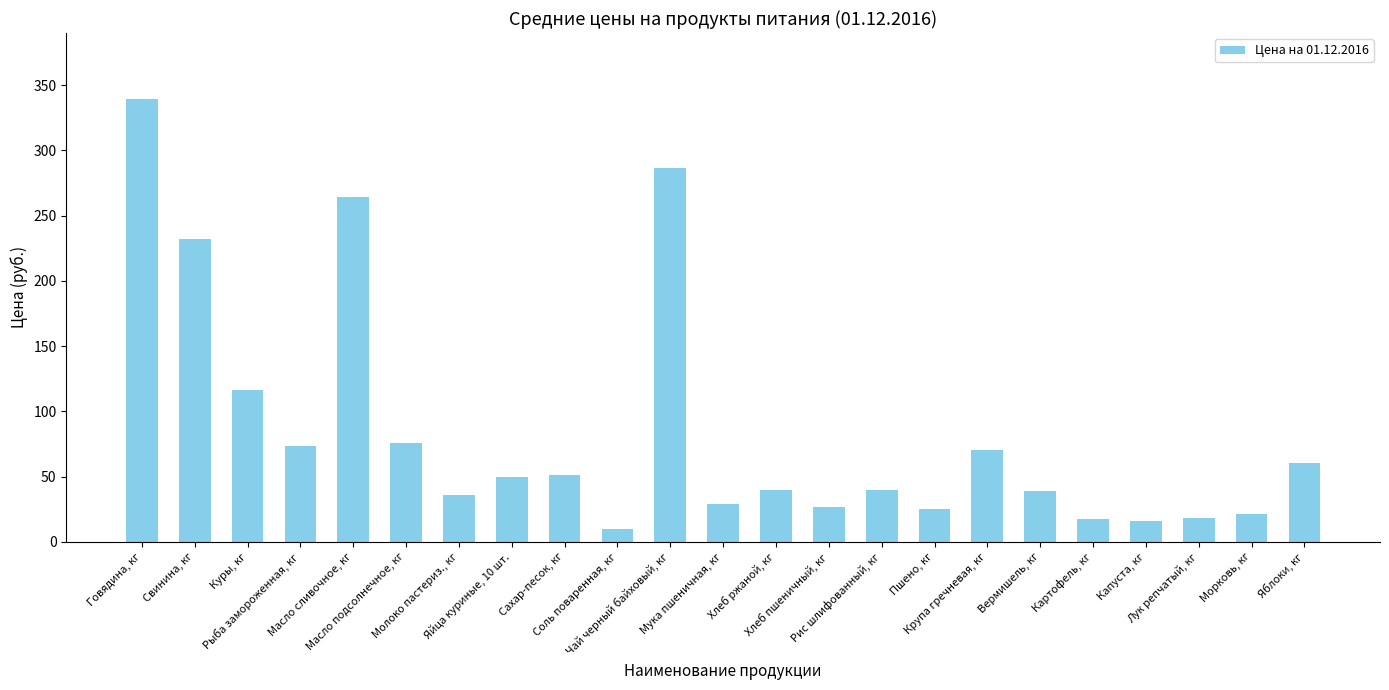

What is the change in value from Лук репчатый, кг to Яблоки, кг?

+41.9